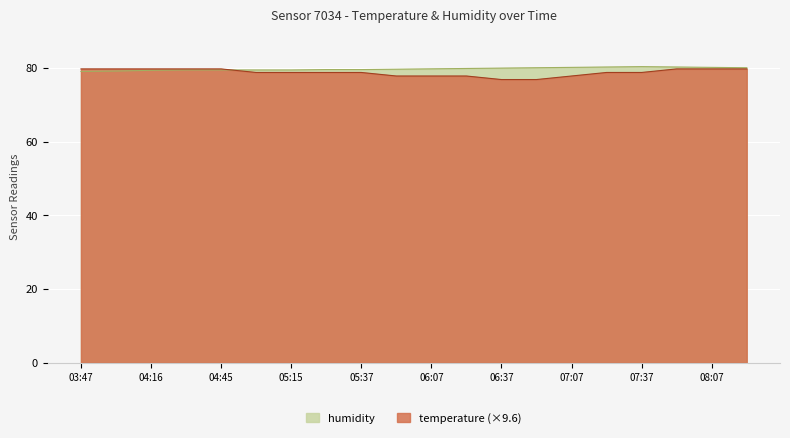

What are all the series names shown in the legend?

humidity, temperature (×9.6)